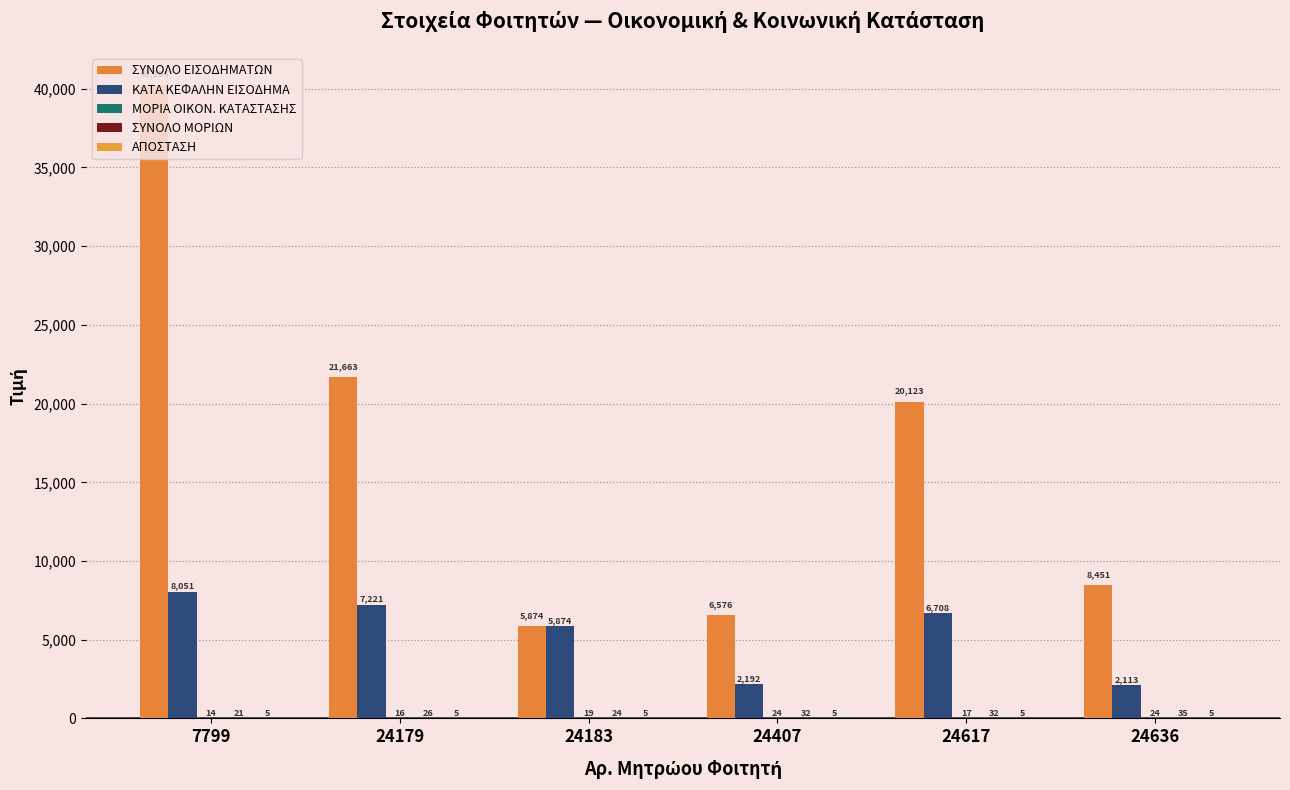

How many distinct data groups are displayed?

5